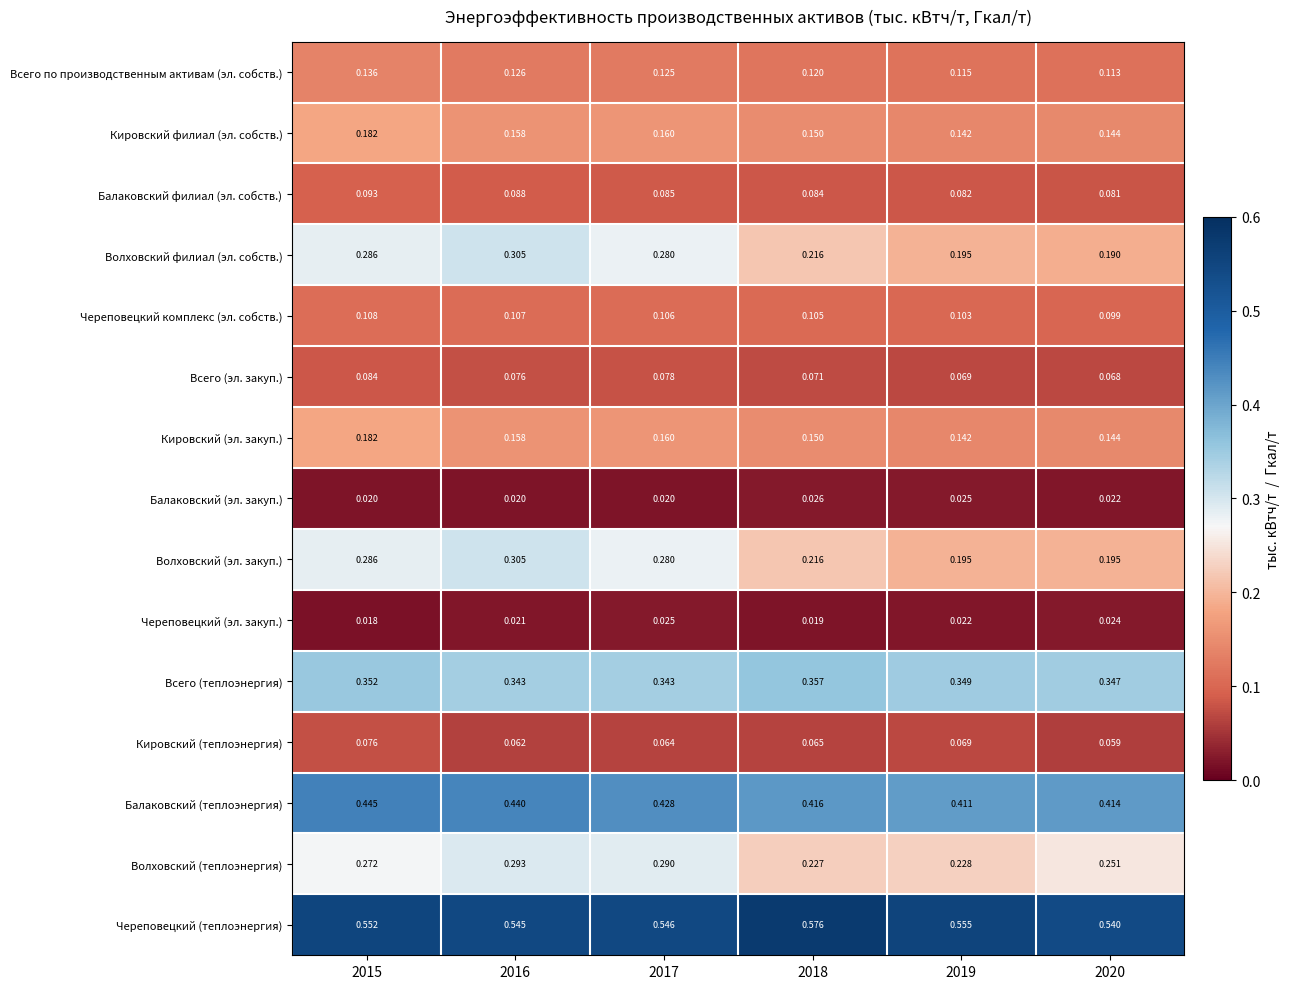

Which series has the largest range (max minus min)?

Волховский филиал (эл. собств.)